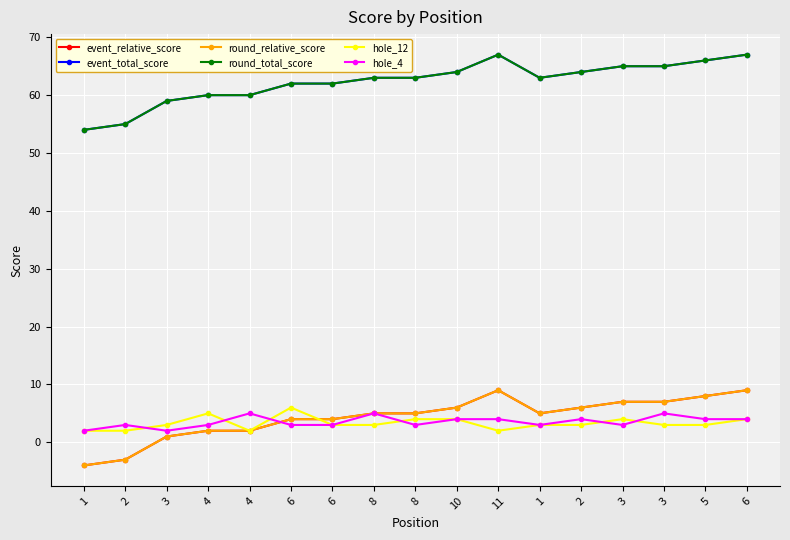

Is it true that round_total_score equals 26 at 2?

False